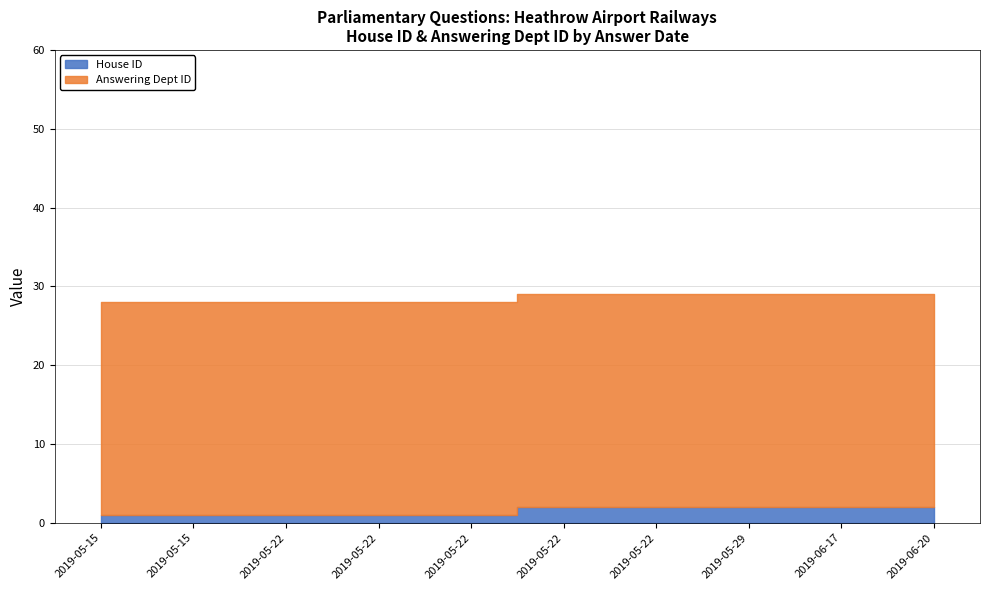

True or false: Answering Dept ID and House ID cross at least once.

False